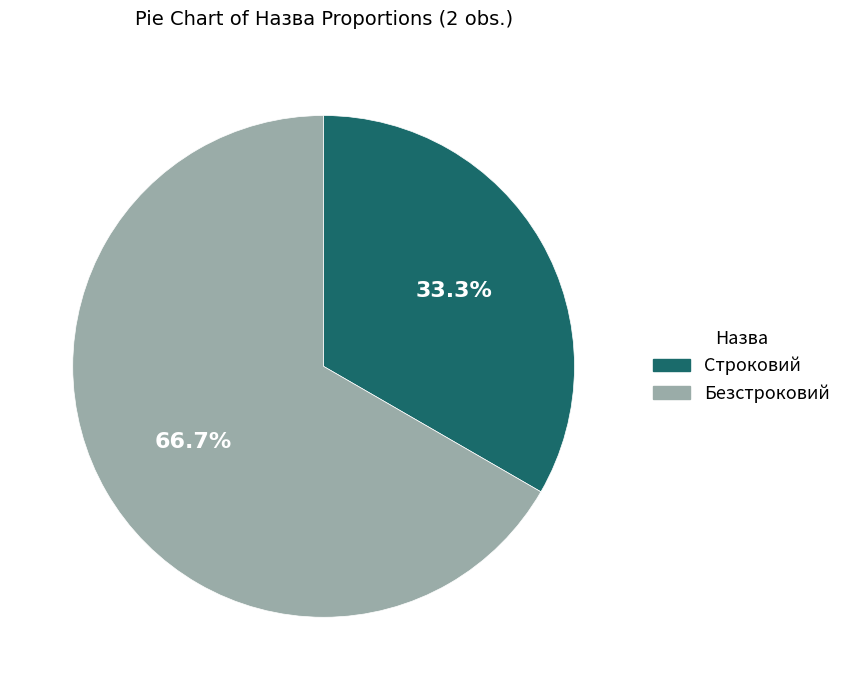

Which slice is the smallest?

Строковий